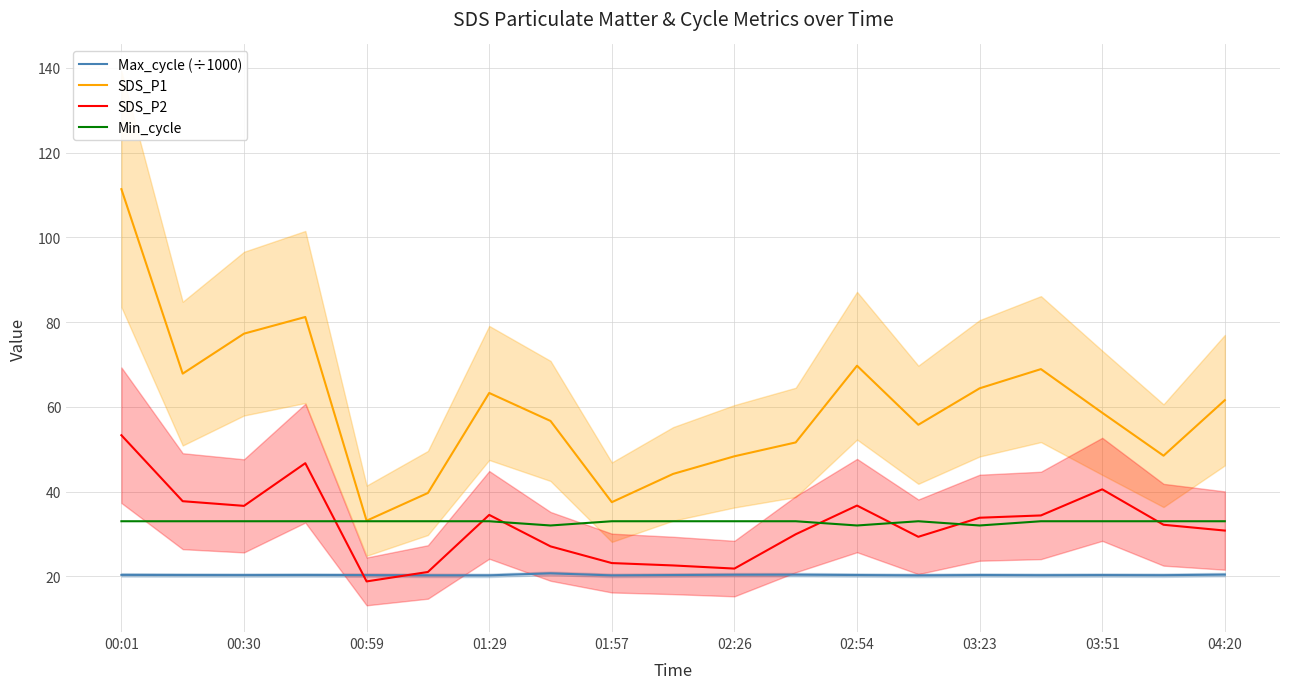

Does the chart display data point markers on the line(s)?

No